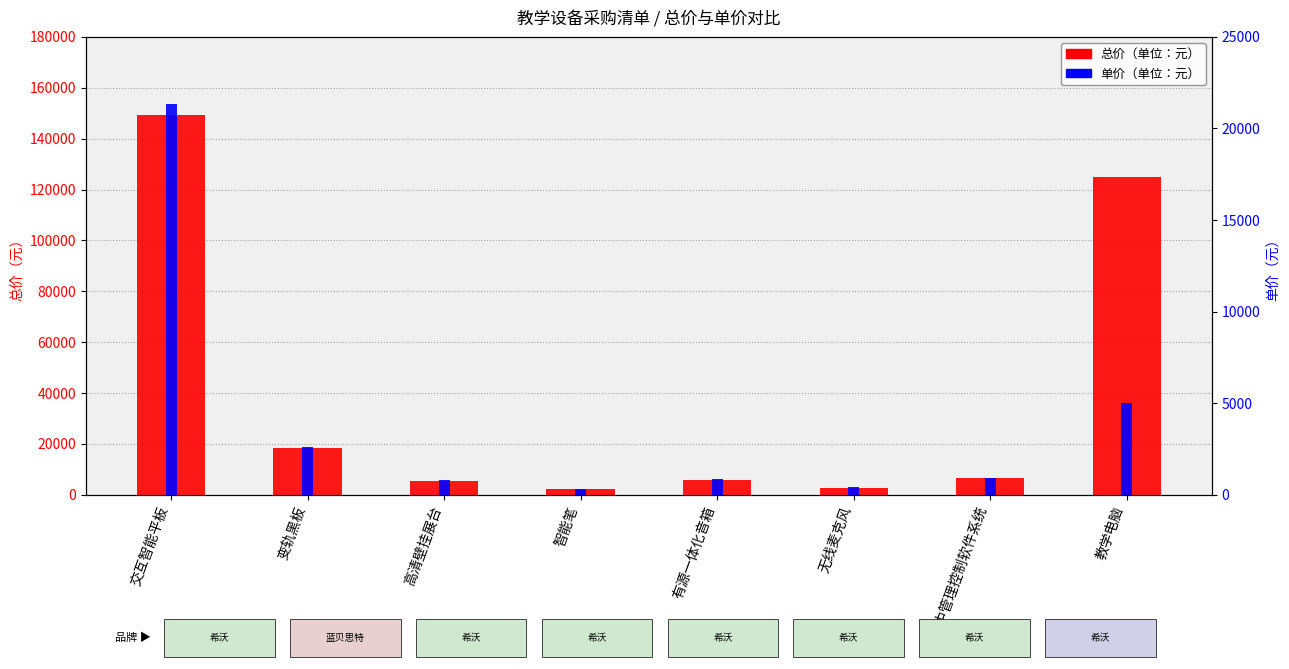

At which label does 总价（单位：元） reach its peak?

交互智能平板